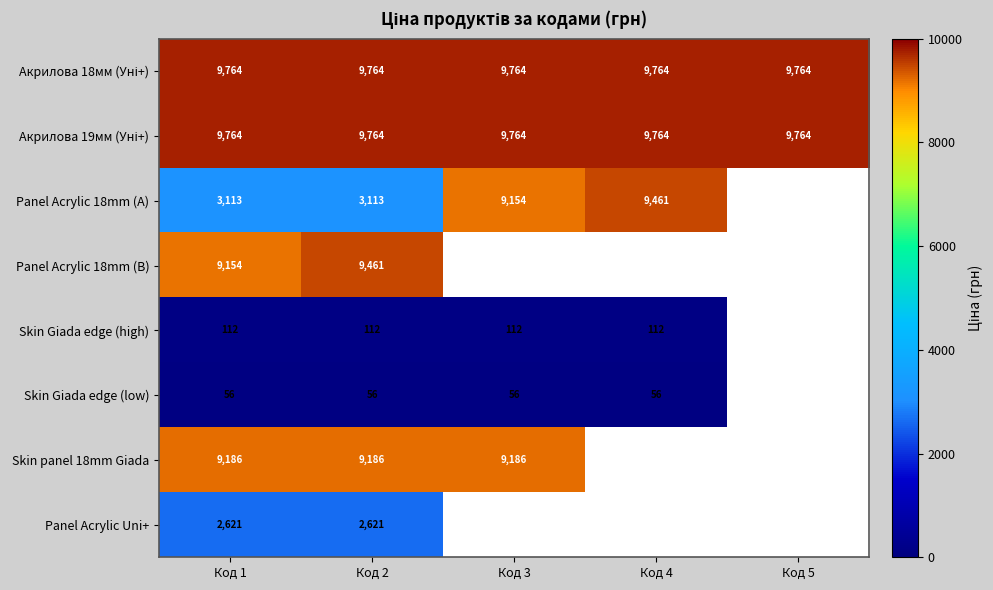

What is the total value across all series at Код 1?

43770